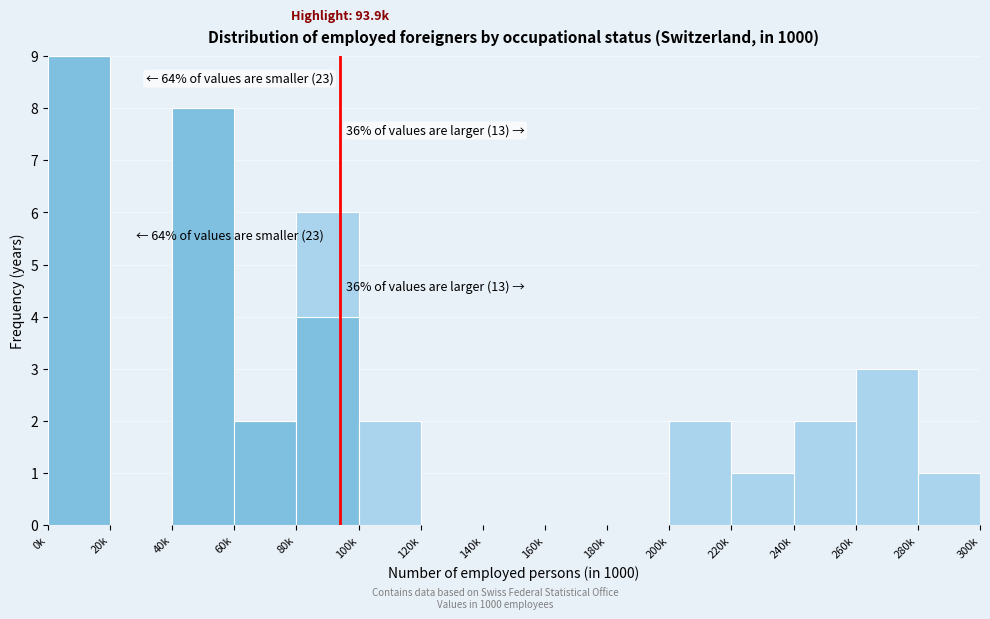

At which category is the sum across all series the highest?

0k